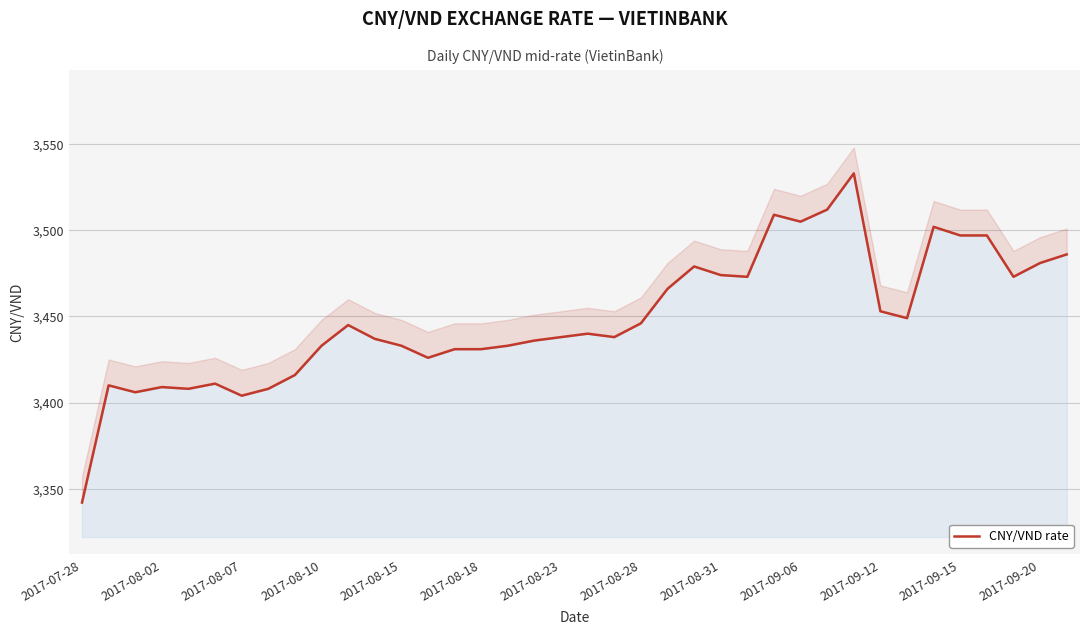

What is the smallest value displayed?

3342